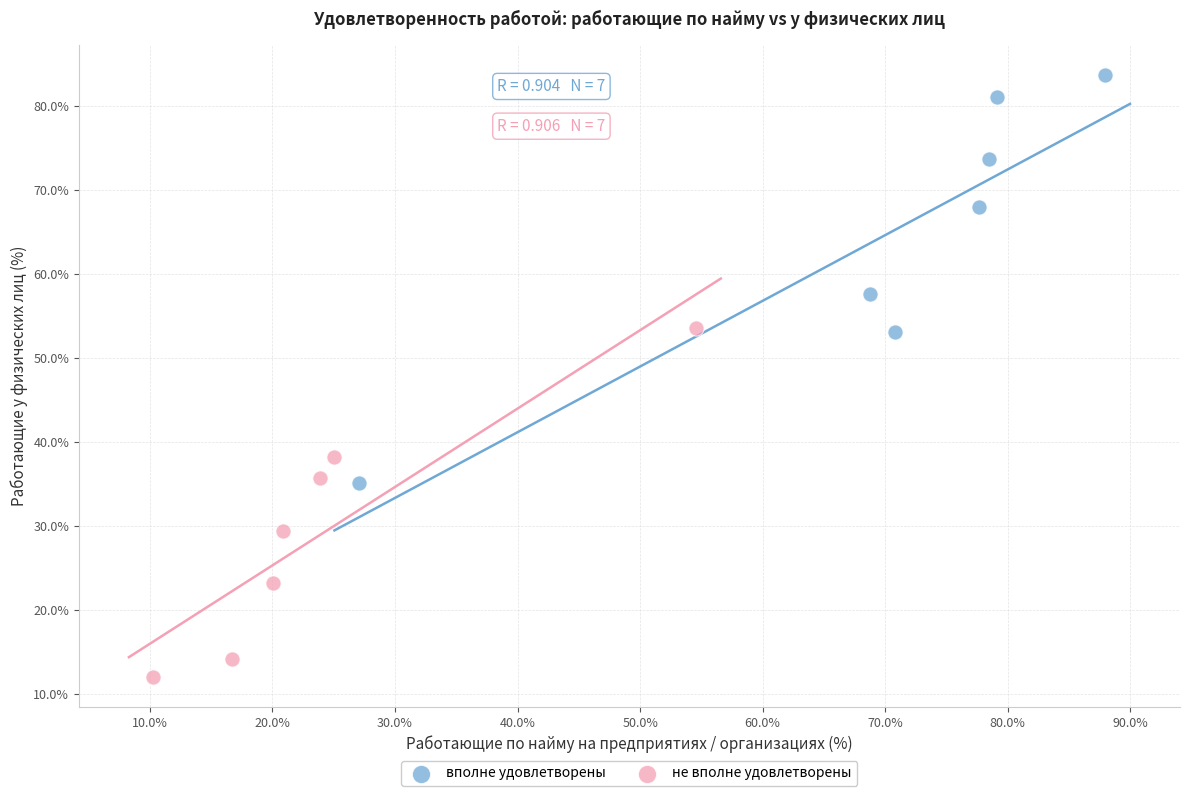

What are all the series names shown in the legend?

вполне удовлетворены, не вполне удовлетворены